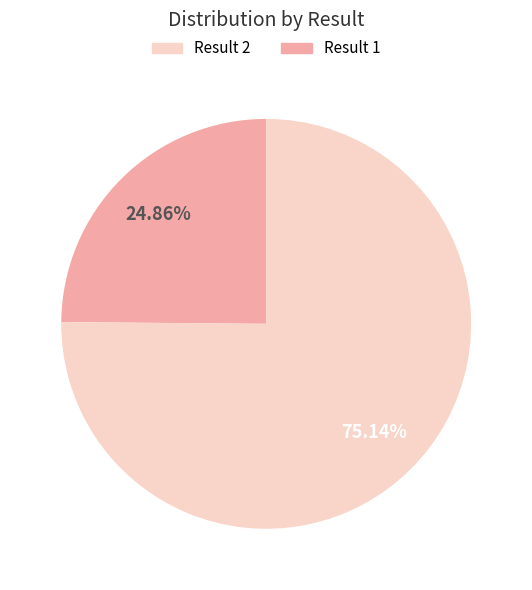

Is there a majority slice in this chart?

Yes